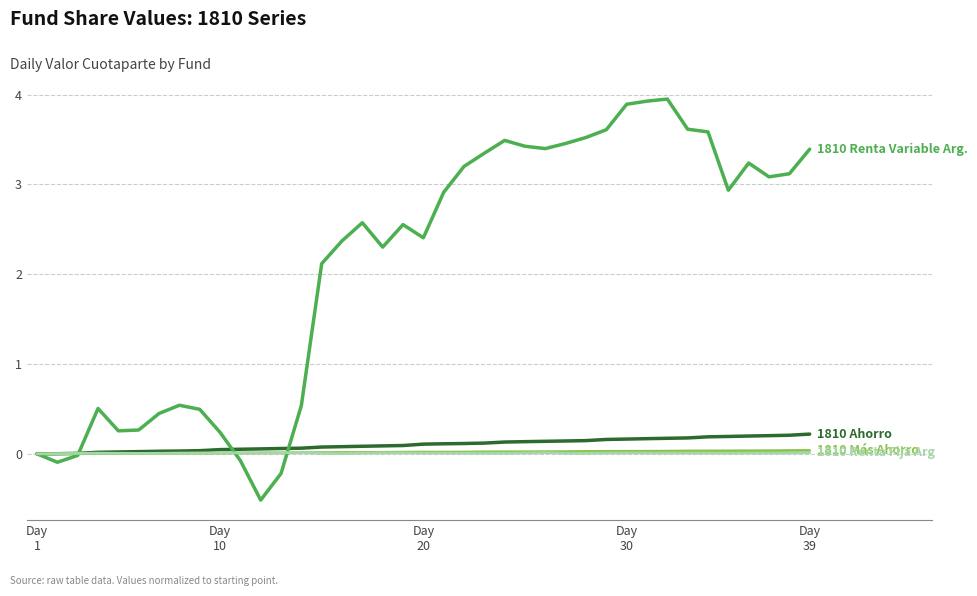

What is the smallest value displayed?

-0.5